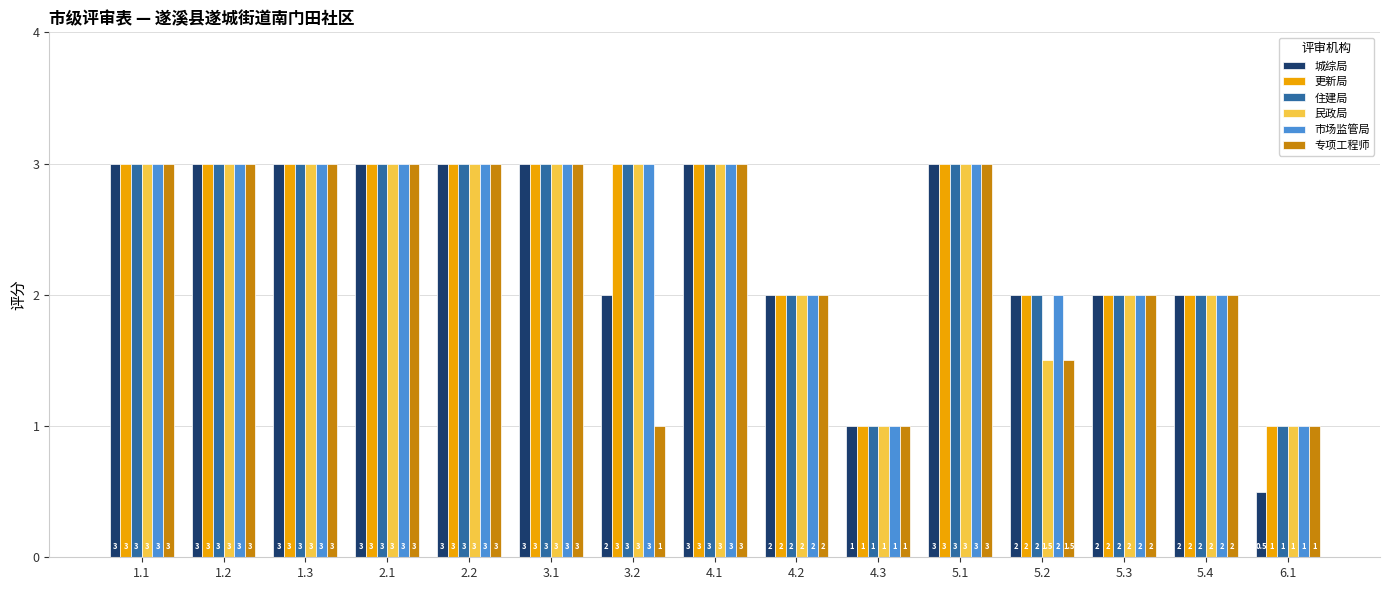

What is the difference between the second highest and second lowest values in the 专项工程师 series?

2.0